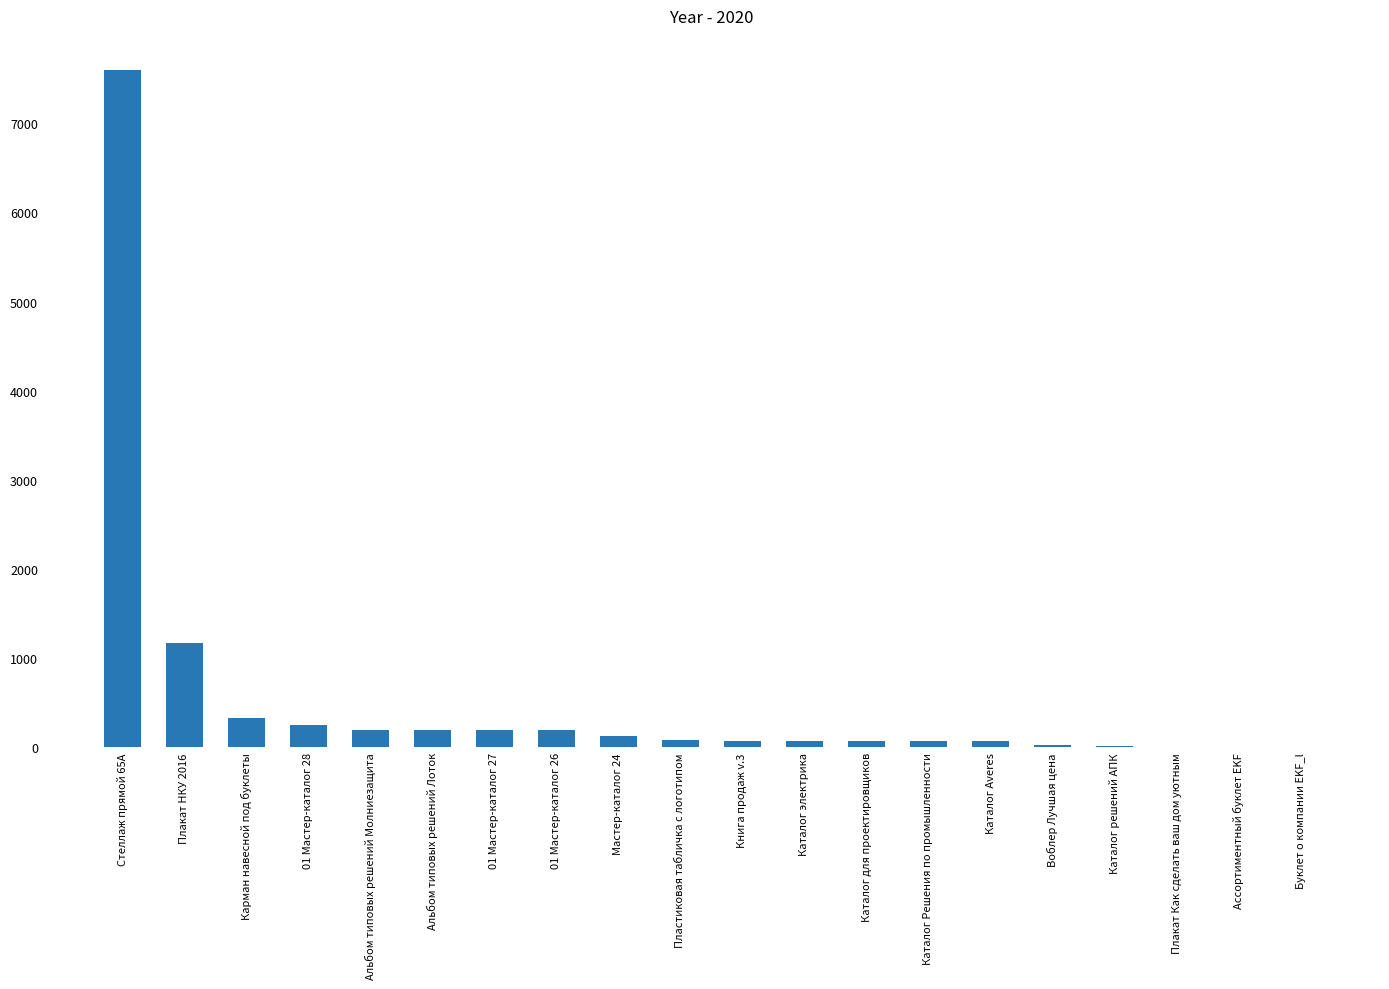

What is the sum of all values?

10767.6